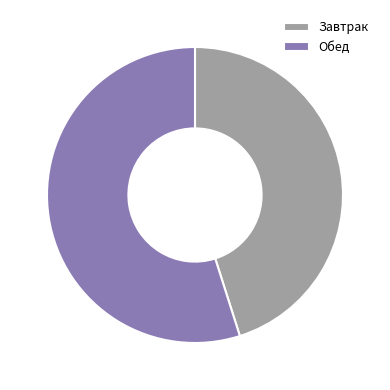

What is the ratio of the value at Обед to the value at Завтрак?

1.2